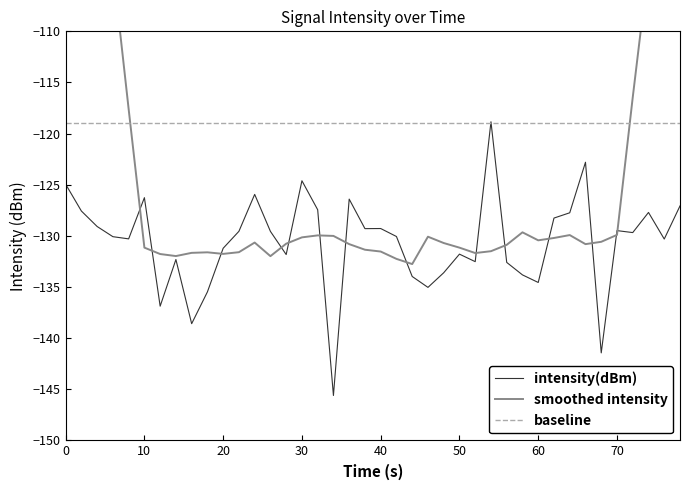

The value of intensity(dBm) at 50 is -229.2. True or false?

False